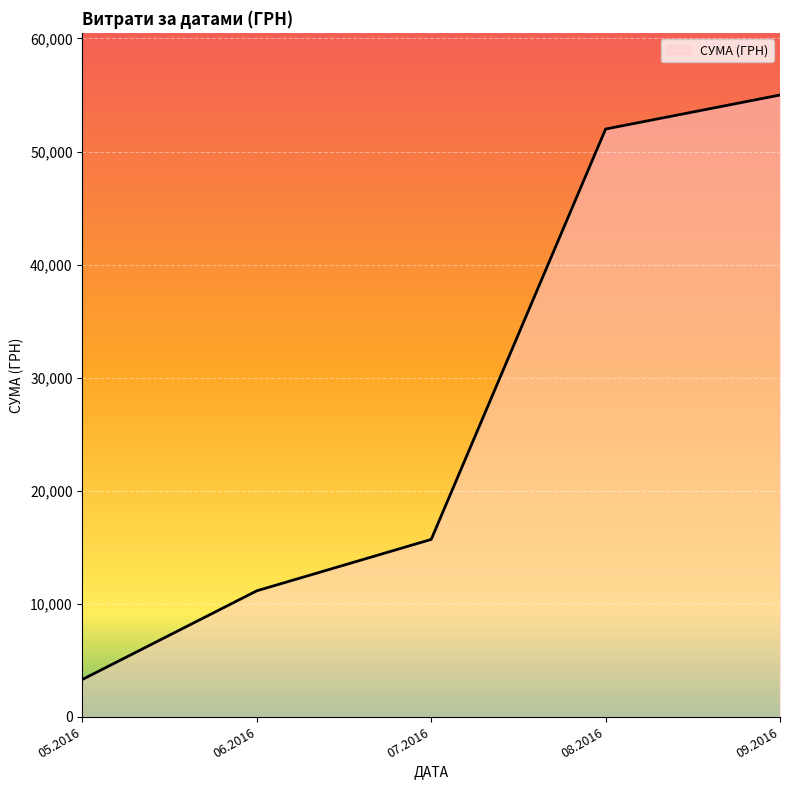

Does the chart display data point markers on the line(s)?

No